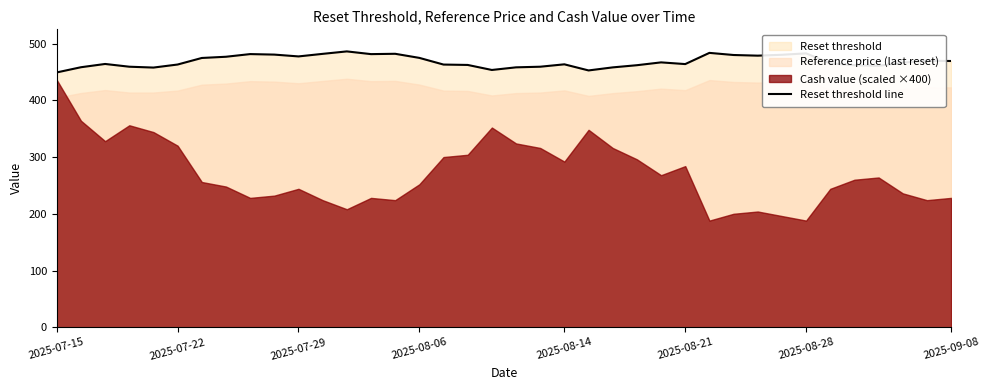

What is the ratio of the value at 27 to the value at 25?

1.0